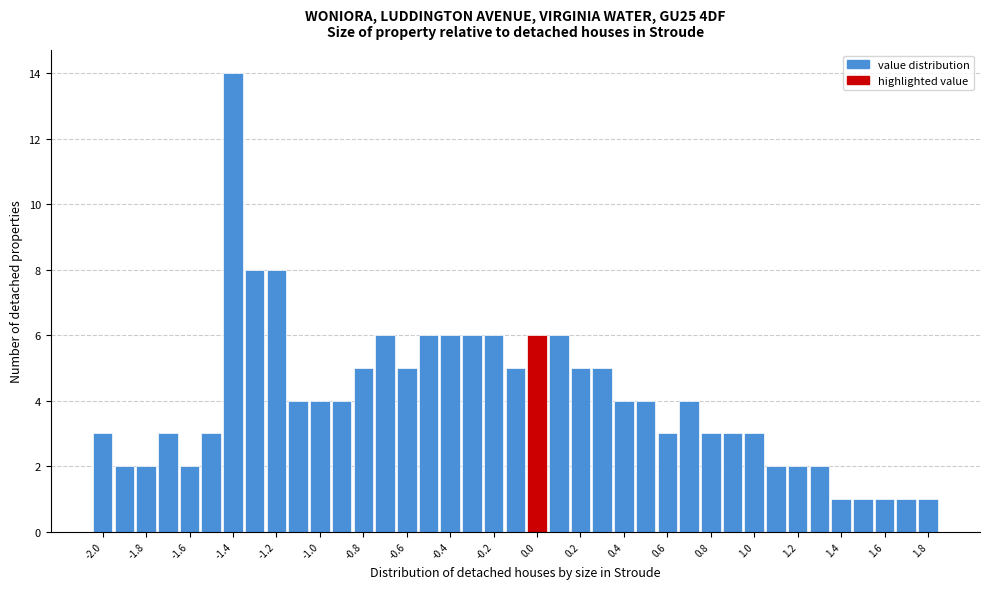

Reading left to right, list every bar in this chart as the range it spans on the x-axis followed by its height. Neither the bar edges nor the heights are printed on the chart, so give them approximately, as read against the axes.

-2.05 to -1.95: 3
-1.95 to -1.85: 2
-1.85 to -1.75: 2
-1.75 to -1.65: 3
-1.65 to -1.55: 2
-1.55 to -1.45: 3
-1.45 to -1.35: 14
-1.35 to -1.25: 8
-1.25 to -1.15: 8
-1.15 to -1.05: 4
-1.05 to -0.95: 4
-0.95 to -0.85: 4
-0.85 to -0.75: 5
-0.75 to -0.65: 6
-0.65 to -0.55: 5
-0.55 to -0.45: 6
-0.45 to -0.35: 6
-0.35 to -0.25: 6
-0.25 to -0.15: 6
-0.15 to -0.05: 5
-0.05 to 0.05: 6
0.05 to 0.15: 6
0.15 to 0.25: 5
0.25 to 0.35: 5
0.35 to 0.45: 4
0.45 to 0.55: 4
0.55 to 0.65: 3
0.65 to 0.75: 4
0.75 to 0.85: 3
0.85 to 0.95: 3
0.95 to 1.05: 3
1.05 to 1.15: 2
1.15 to 1.25: 2
1.25 to 1.35: 2
1.35 to 1.45: 1
1.45 to 1.55: 1
1.55 to 1.65: 1
1.65 to 1.75: 1
1.75 to 1.85: 1